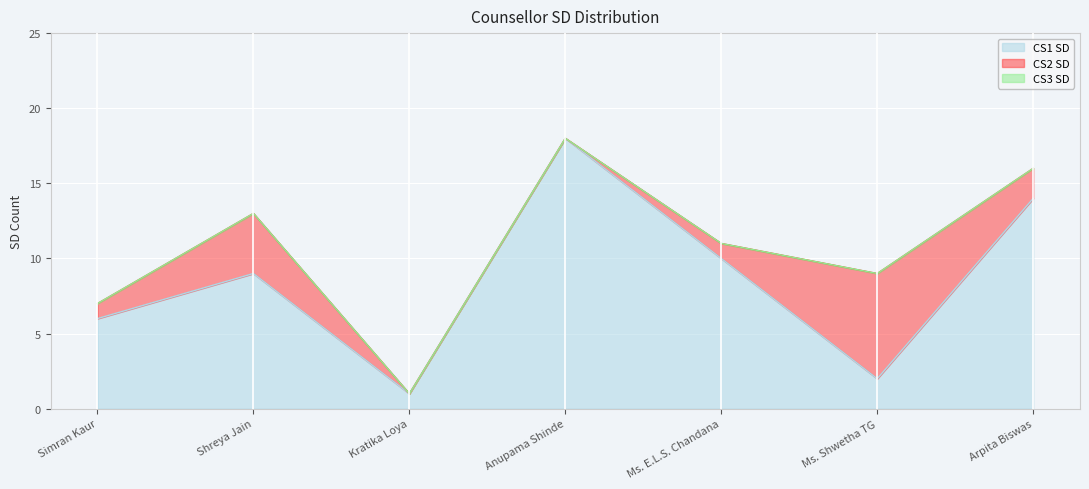

The value of CS1 SD at Simran Kaur is 6. True or false?

True